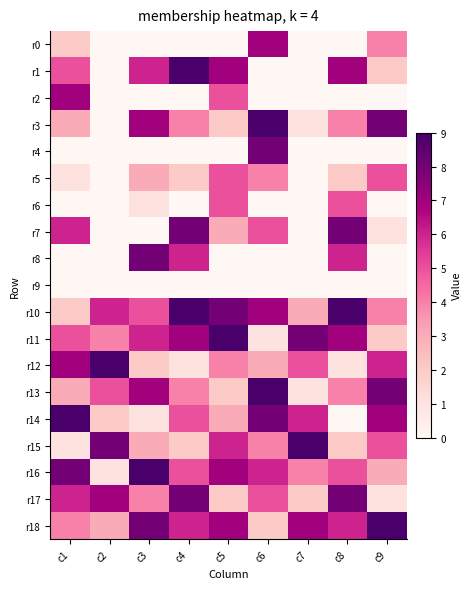

Reading right to left, list all the values displayed in this chart.

r0: c9=4	c8=0	c7=0	c6=7	c5=0	c4=0	c3=0	c2=0	c1=2
r1: c9=2	c8=7	c7=0	c6=0	c5=7	c4=9	c3=6	c2=0	c1=5
r2: c9=0	c8=0	c7=0	c6=0	c5=5	c4=0	c3=0	c2=0	c1=7
r3: c9=8	c8=4	c7=1	c6=9	c5=2	c4=4	c3=7	c2=0	c1=3
r4: c9=0	c8=0	c7=0	c6=8	c5=0	c4=0	c3=0	c2=0	c1=0
r5: c9=5	c8=2	c7=0	c6=4	c5=5	c4=2	c3=3	c2=0	c1=1
r6: c9=0	c8=5	c7=0	c6=0	c5=5	c4=0	c3=1	c2=0	c1=0
r7: c9=1	c8=8	c7=0	c6=5	c5=3	c4=8	c3=0	c2=0	c1=6
r8: c9=0	c8=6	c7=0	c6=0	c5=0	c4=6	c3=8	c2=0	c1=0
r9: c9=0	c8=0	c7=0	c6=0	c5=0	c4=0	c3=0	c2=0	c1=0
r10: c9=4	c8=9	c7=3	c6=7	c5=8	c4=9	c3=5	c2=6	c1=2
r11: c9=2	c8=7	c7=8	c6=1	c5=9	c4=7	c3=6	c2=4	c1=5
r12: c9=6	c8=1	c7=5	c6=3	c5=4	c4=1	c3=2	c2=9	c1=7
r13: c9=8	c8=4	c7=1	c6=9	c5=2	c4=4	c3=7	c2=5	c1=3
r14: c9=7	c8=0	c7=6	c6=8	c5=3	c4=5	c3=1	c2=2	c1=9
r15: c9=5	c8=2	c7=9	c6=4	c5=6	c4=2	c3=3	c2=8	c1=1
r16: c9=3	c8=5	c7=4	c6=6	c5=7	c4=5	c3=9	c2=1	c1=8
r17: c9=1	c8=8	c7=2	c6=5	c5=2	c4=8	c3=4	c2=7	c1=6
r18: c9=9	c8=6	c7=7	c6=2	c5=7	c4=6	c3=8	c2=3	c1=4